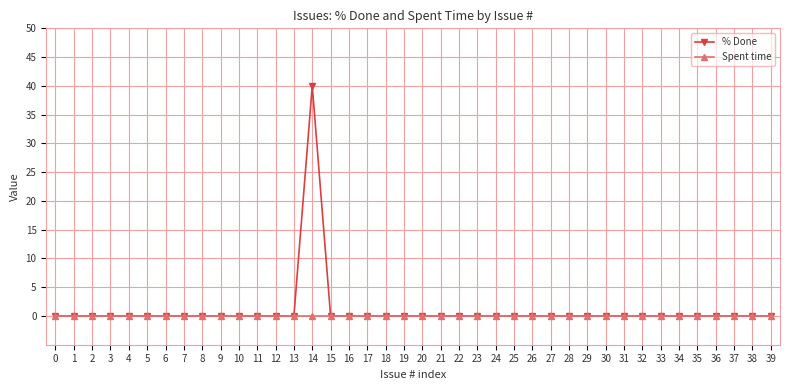

At how many categories does at least one series exceed 1?

1